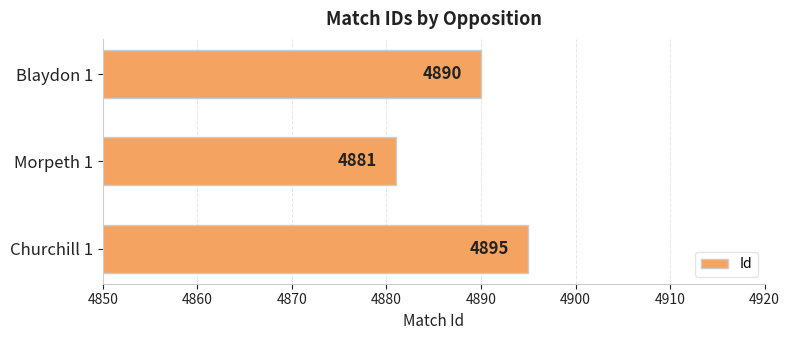

Approximately how many times larger is the value at Churchill 1 compared to Blaydon 1?

1.0